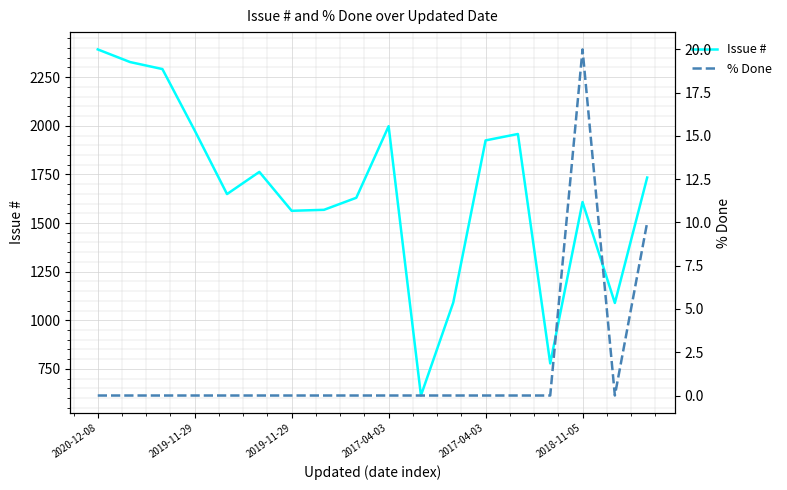

Reading right to left, transcribe all the data shown in this chart.

Issue #: 1734	1089	1608	778	1958	1925	1091	613	1998	1630	1568	1563	1763	1649	1976	2292	2328	2393
% Done: 10	0	20	0	0	0	0	0	0	0	0	0	0	0	0	0	0	0